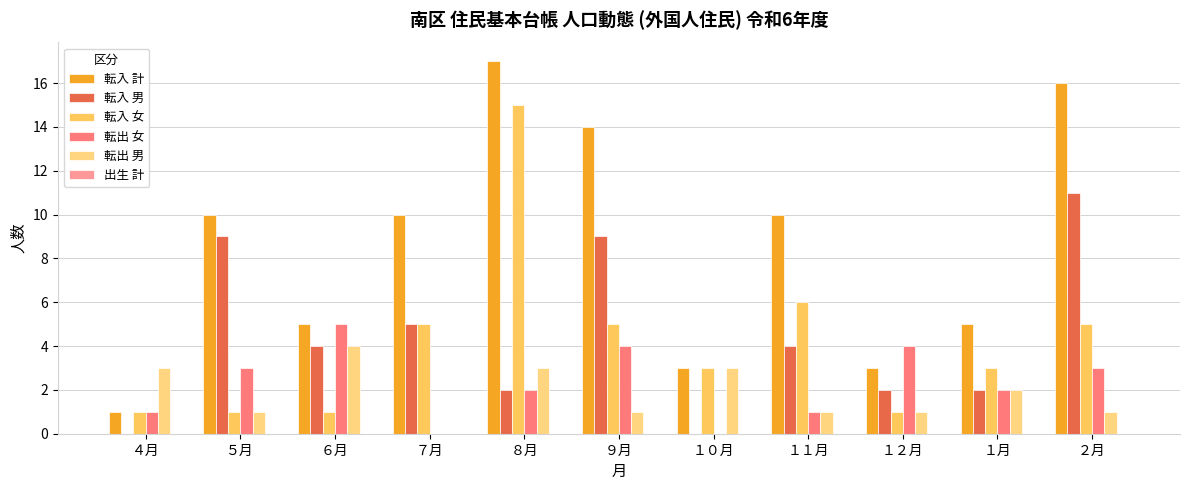

At which category does the chart reach its peak across all series?

８月